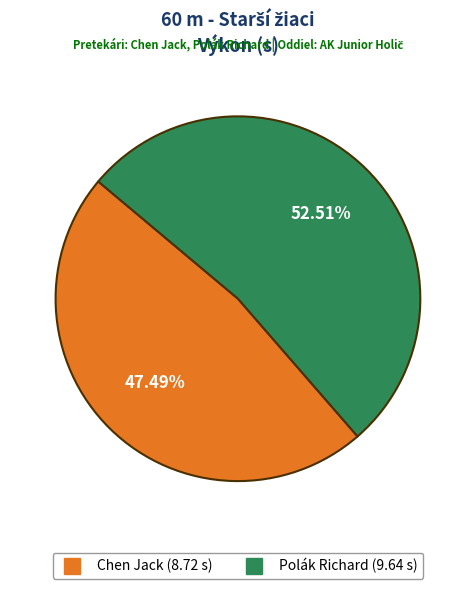

Which slice is the smallest?

Chen Jack